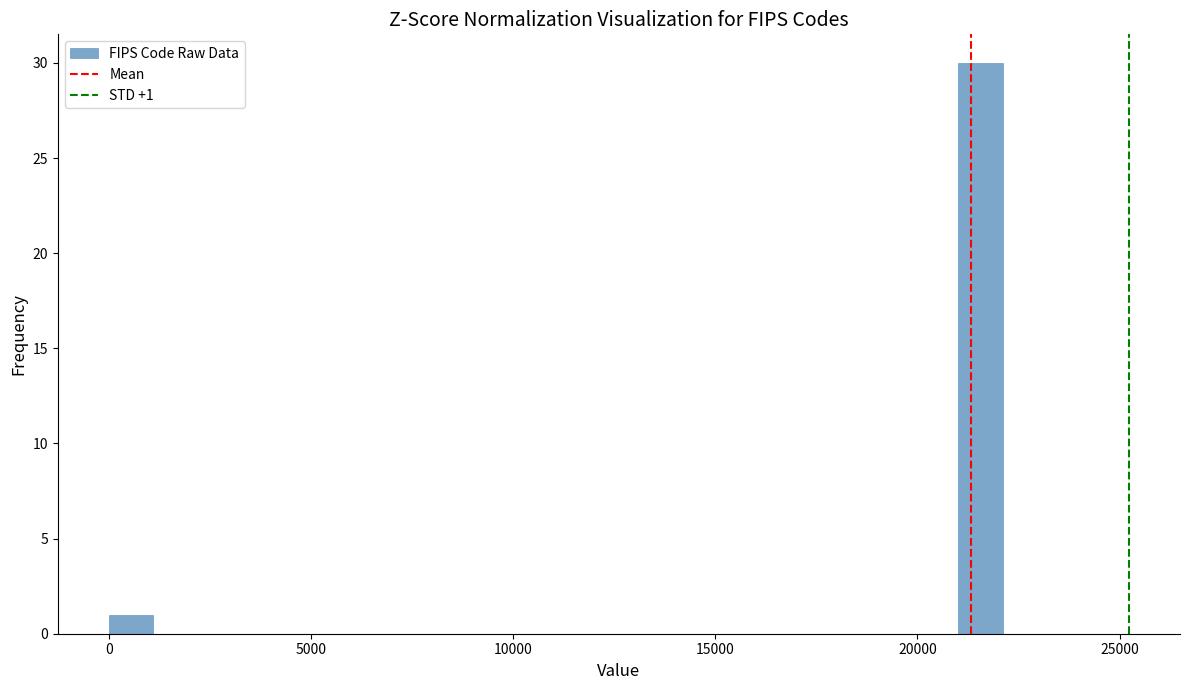

Read against the x-axis, roughly where is the centre of the tallest bar?

21500